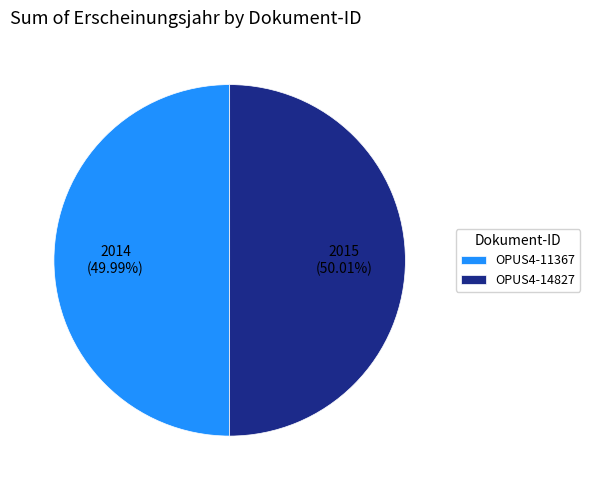

How many segments does this pie chart have?

2